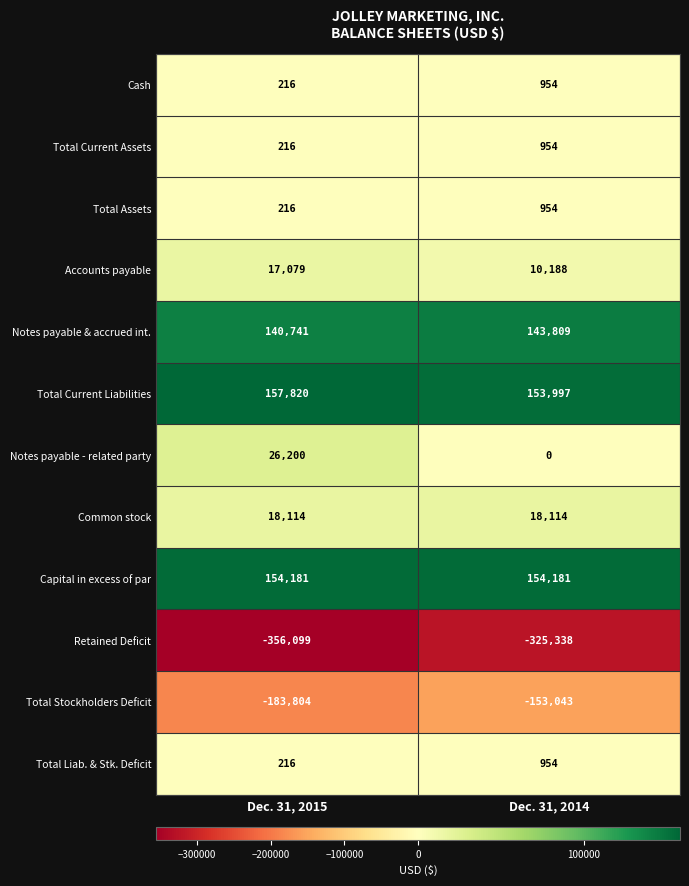

At which category is the sum across all series the highest?

Dec. 31, 2014